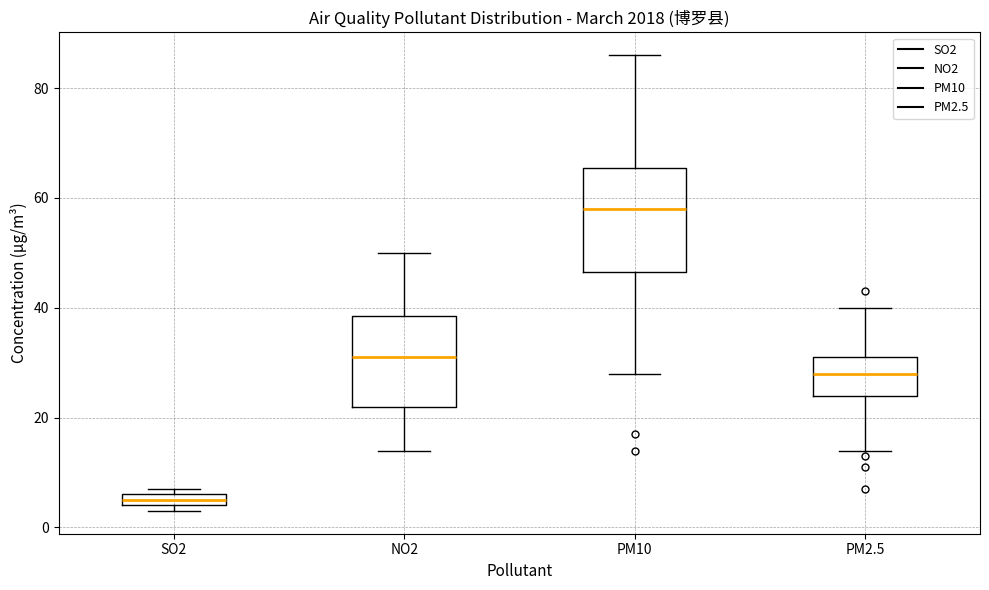

Comparing the boxes themselves (not the whiskers), which one is the tallest?

PM10